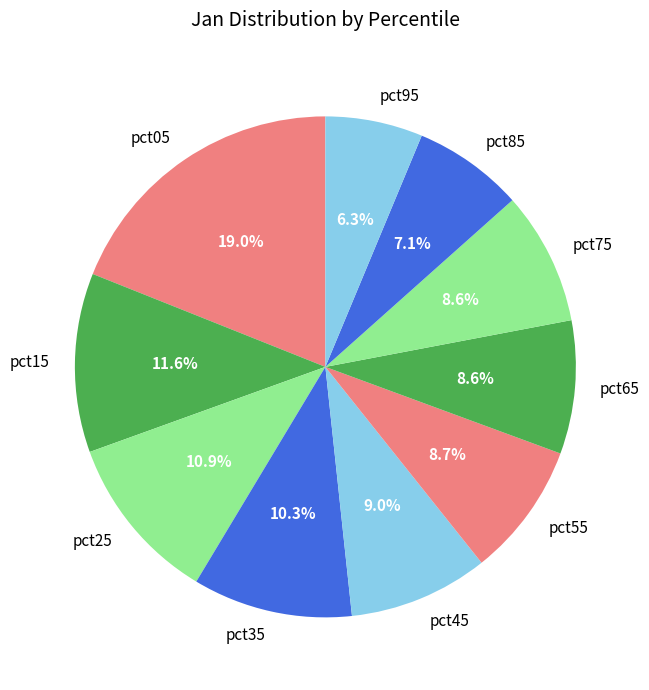

The pct45 slice represents 1% of the pie. True or false?

False